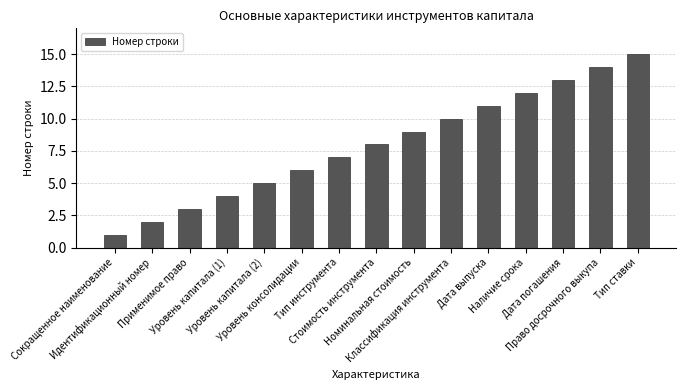

Count the number of categories in the chart.

15